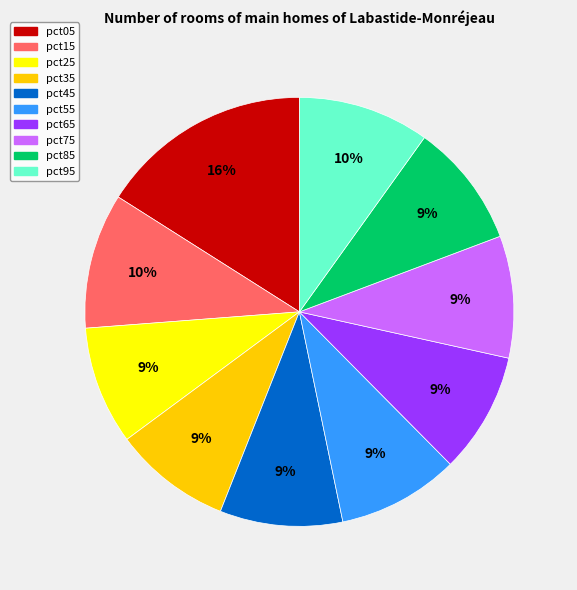

Is it true that pct15 is 10% of the pie?

True